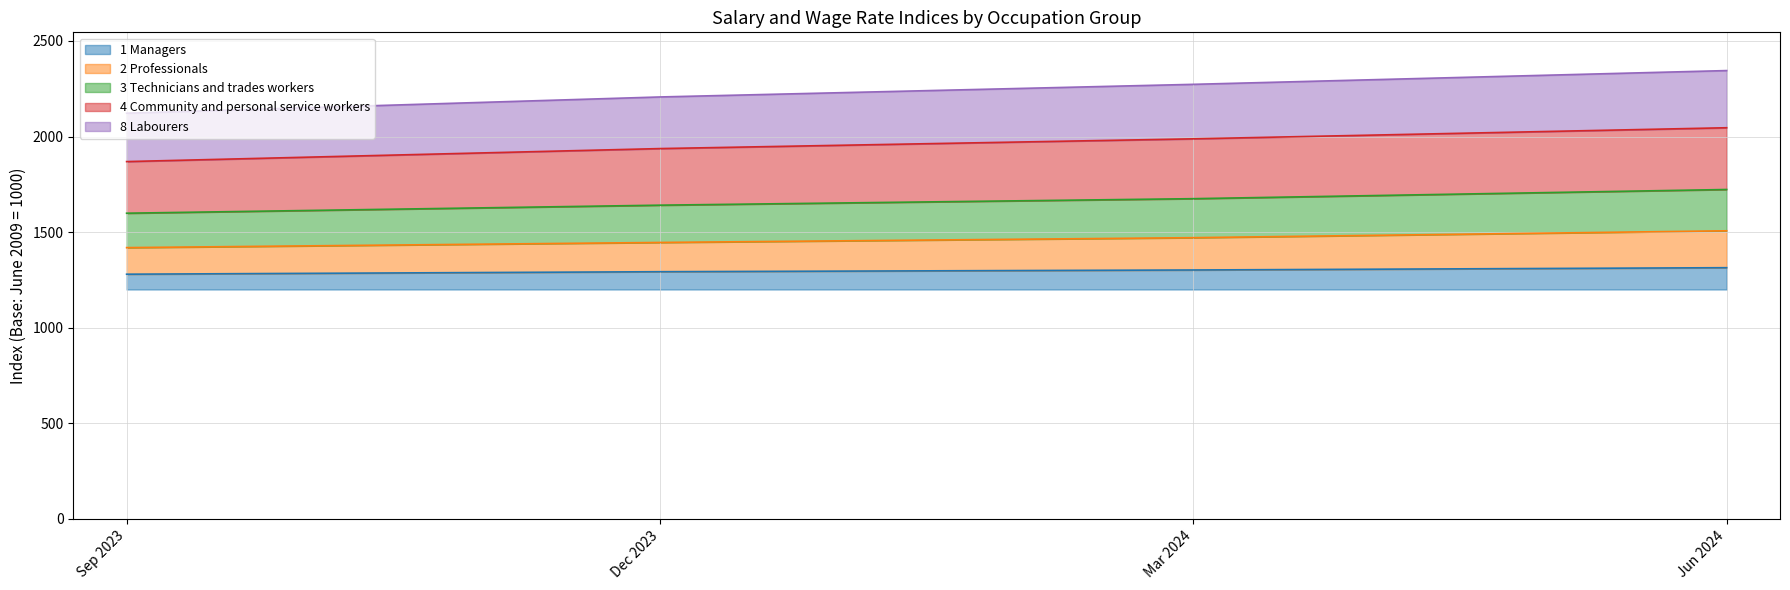

What position from the left is Mar 2024?

3